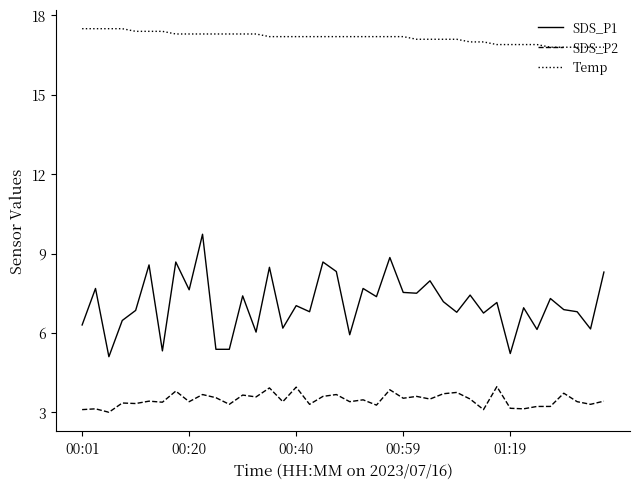

What is the lowest value of the Temp series?

16.8